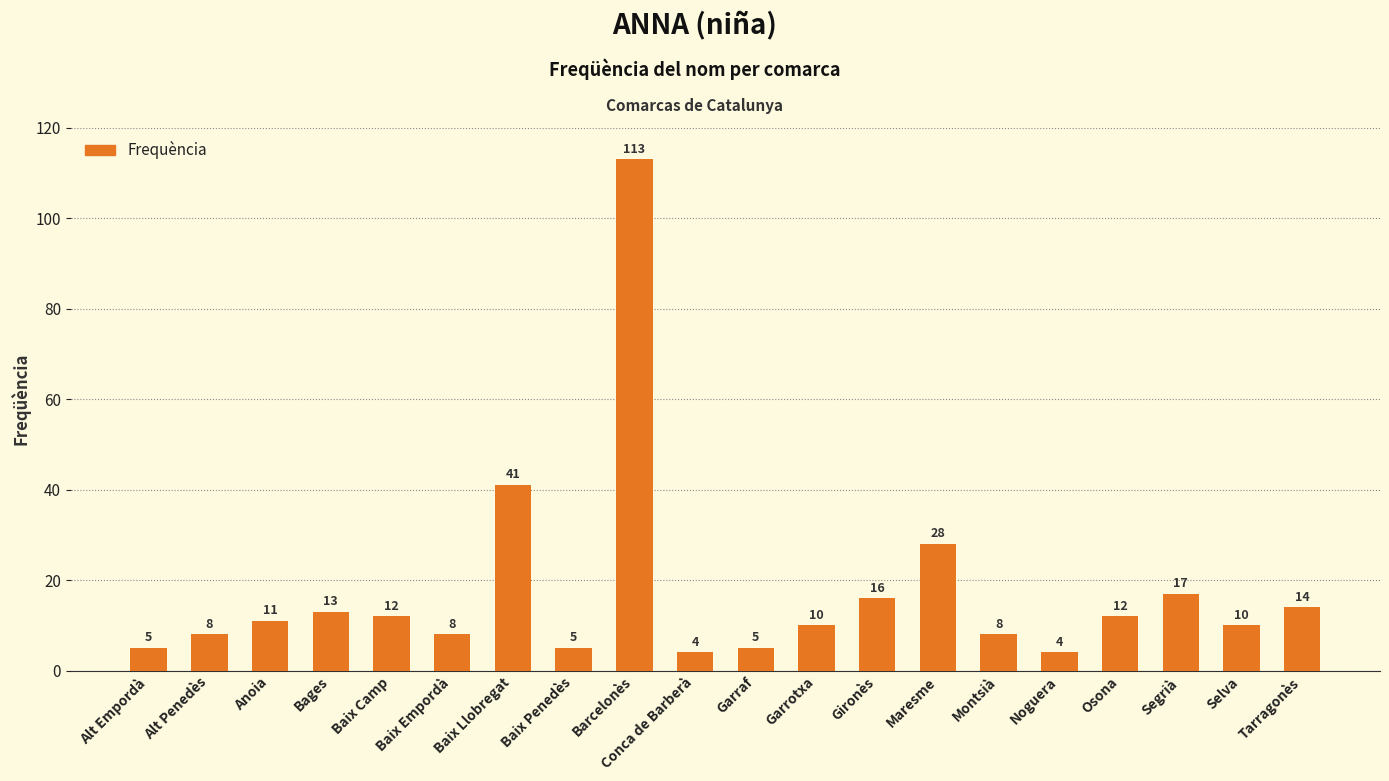

Approximately how many times larger is the value at Bages compared to Alt Penedès?

1.6